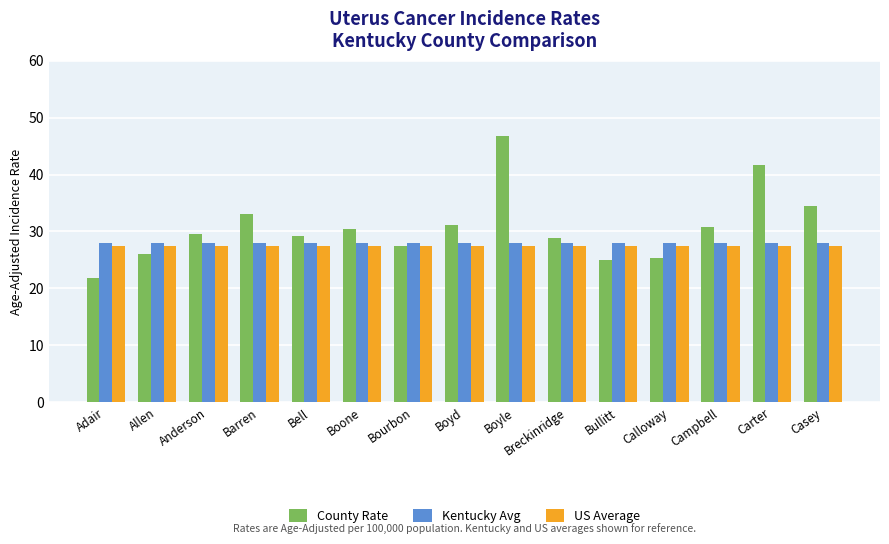

Rank the series at Breckinridge from highest to lowest value.

County Rate, Kentucky Avg, US Average